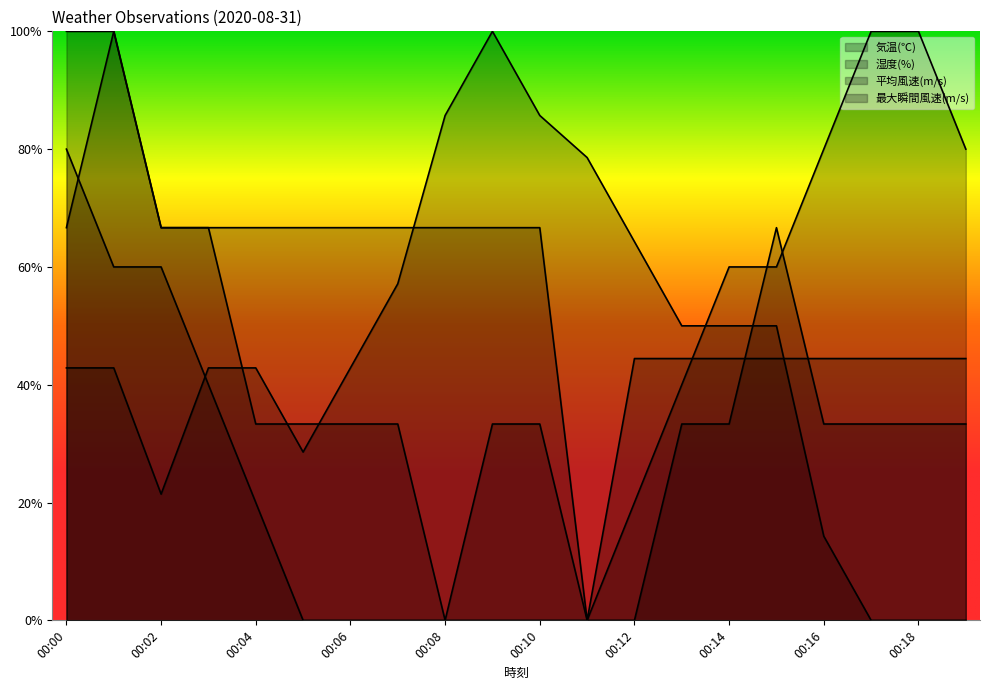

What is the value of the 最大瞬間風速(m/s) point at the 17th from the left?

44.4